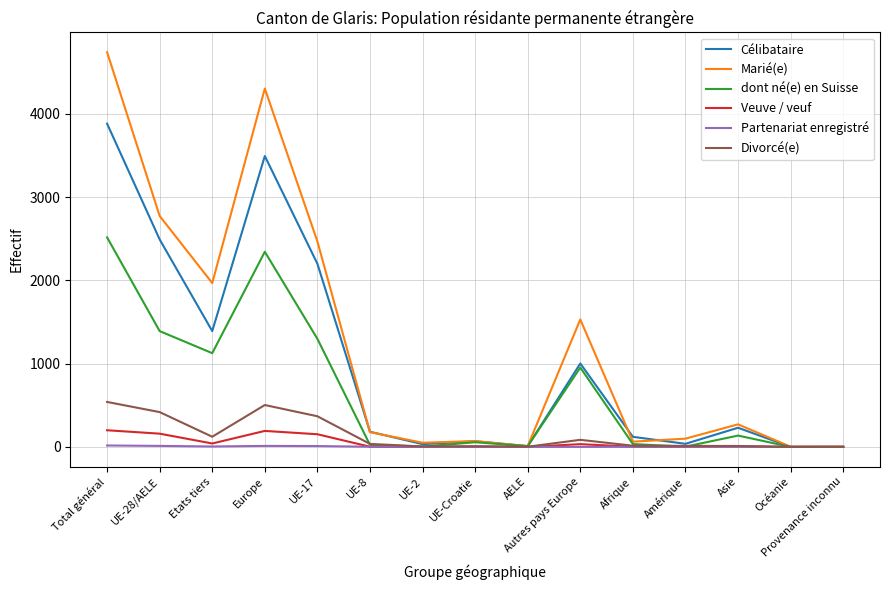

True or false: Veuve / veuf has more than 0 interior local peaks.

True